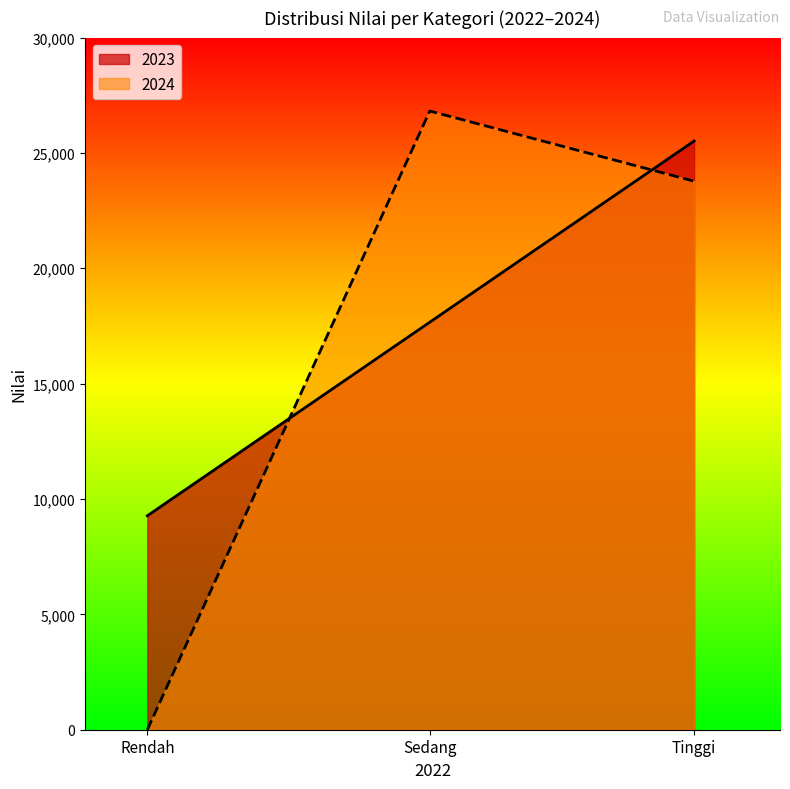

Reading left to right, what are all the values shown in this chart?

2023: 9273.4	17663.9	25516.1
2024: 0.0	26815.8	23775.0